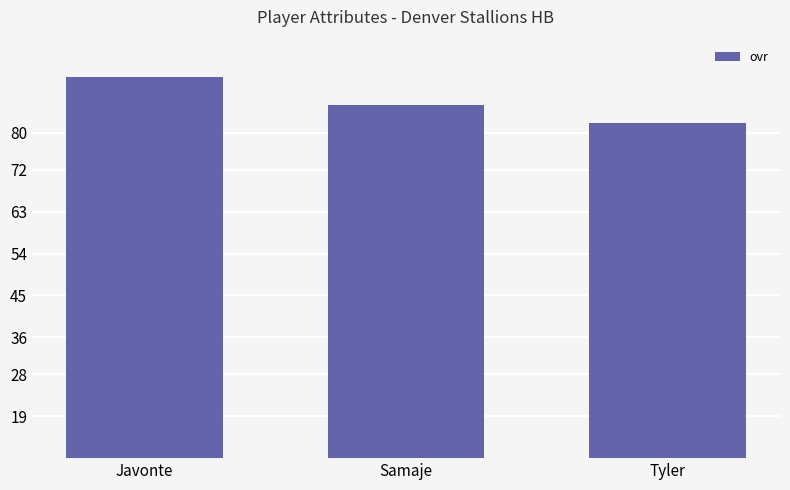

The value at Tyler is 82. True or false?

True